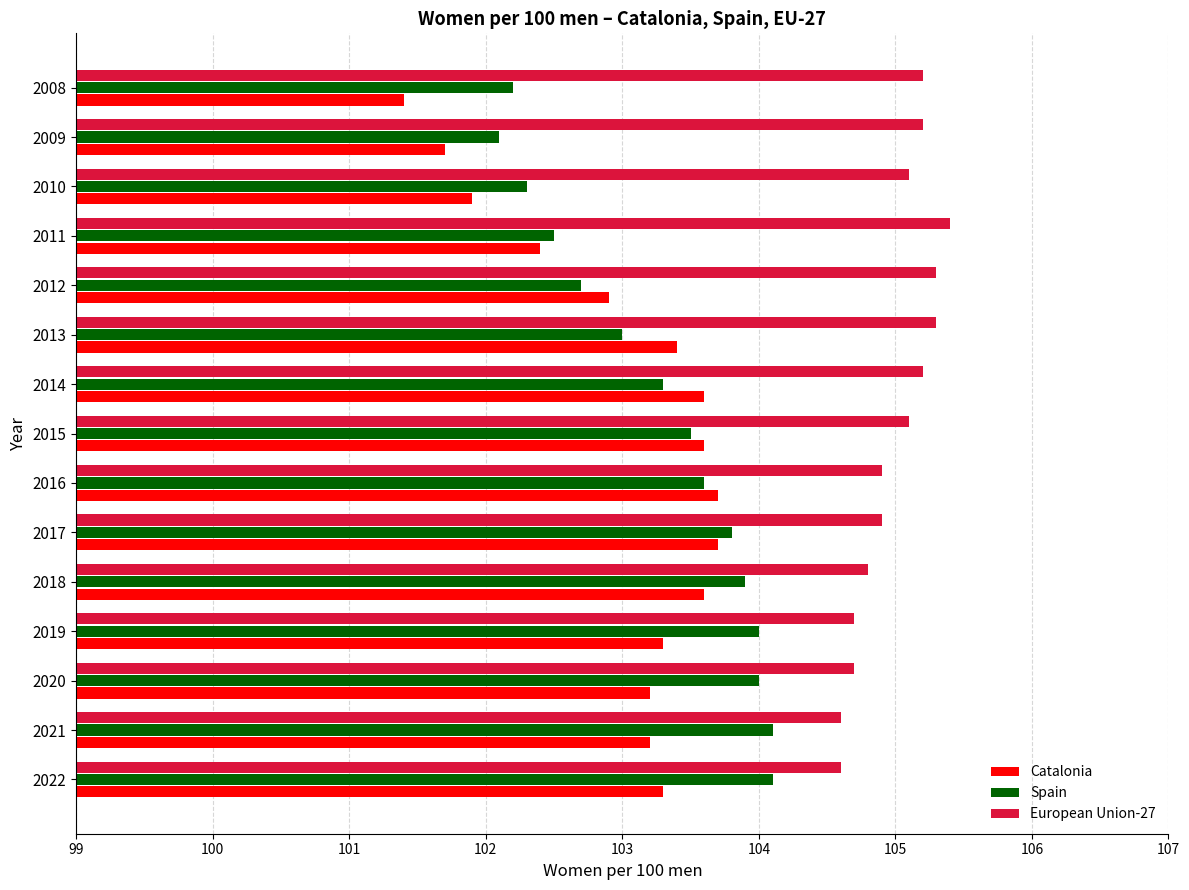

What are all the series names shown in the legend?

Catalonia, Spain, European Union-27